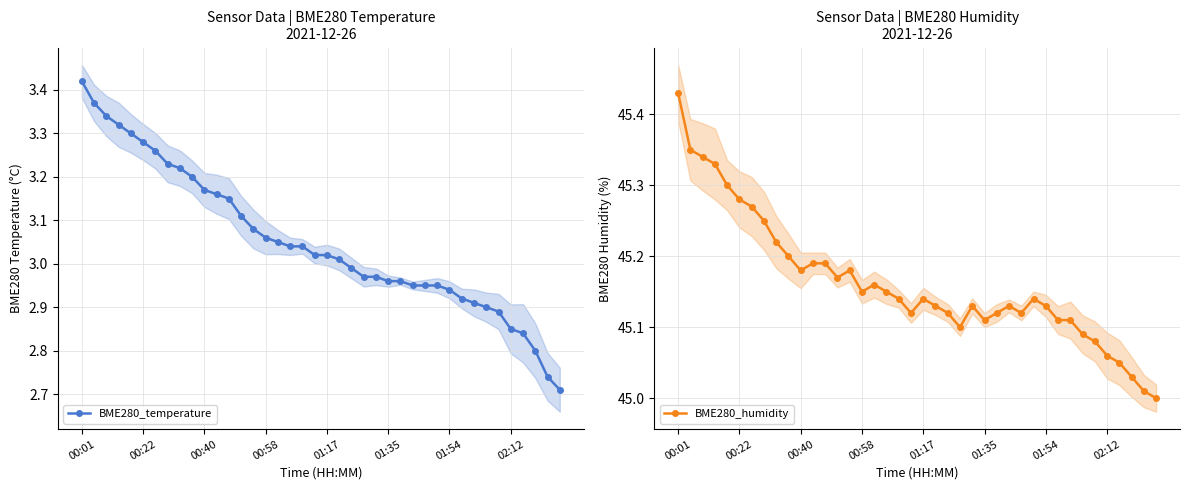

True or false: BME280_humidity and BME280_temperature cross at least once.

False